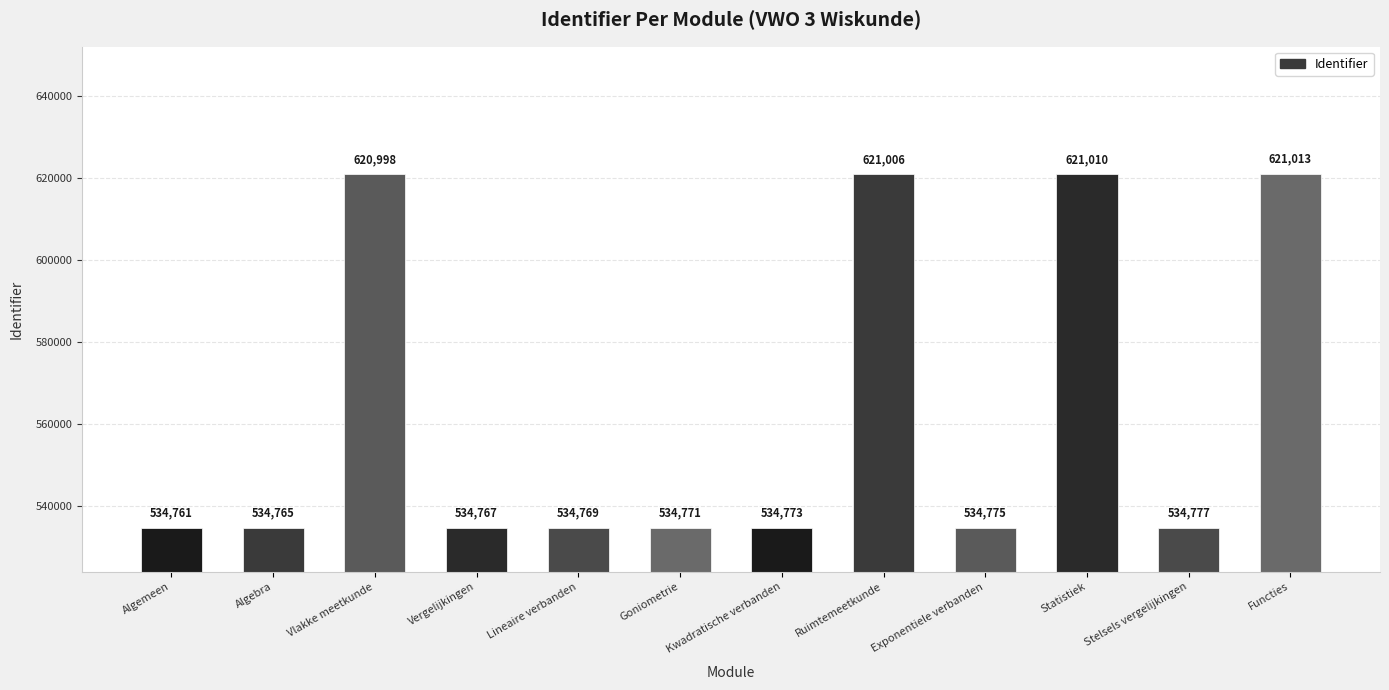

At which category does the chart reach its minimum across all series?

Algemeen